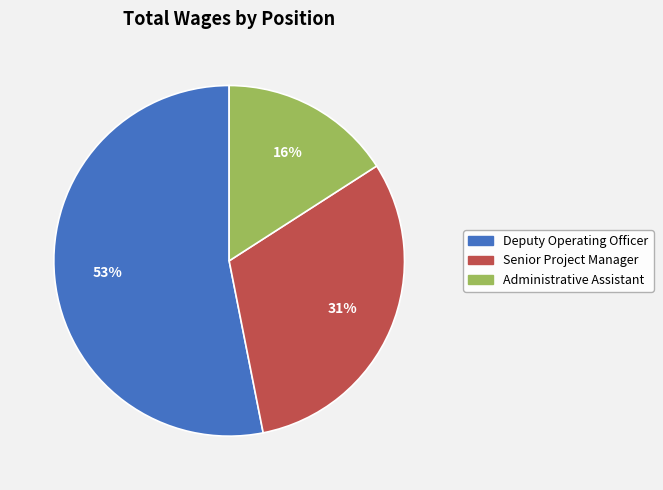

To the nearest percent, what is the difference between the Senior Project Manager and Administrative Assistant slice percentages?

15%